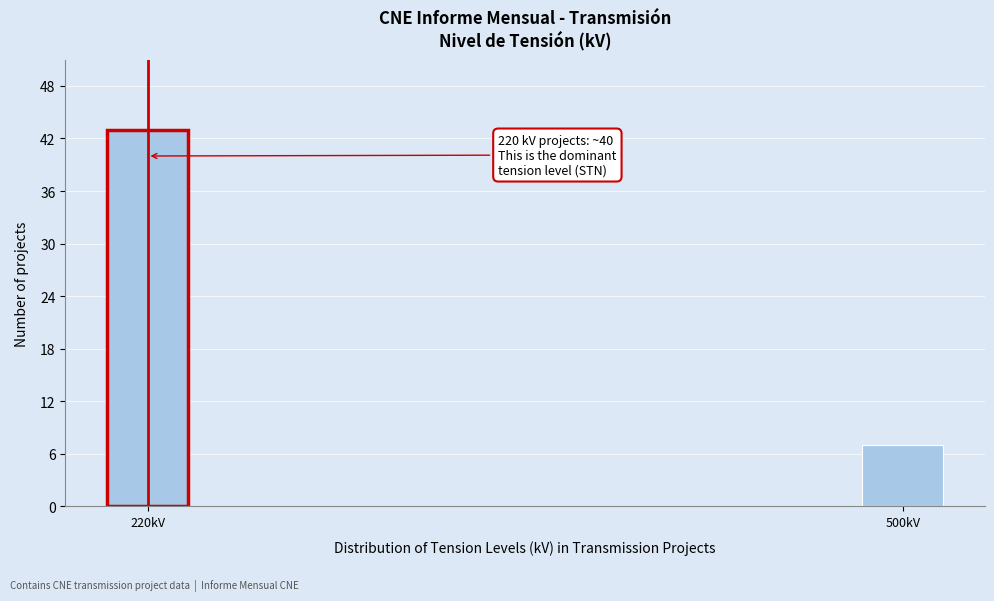

Reading left to right, extract all data points from this chart.

220kV=43	500kV=7